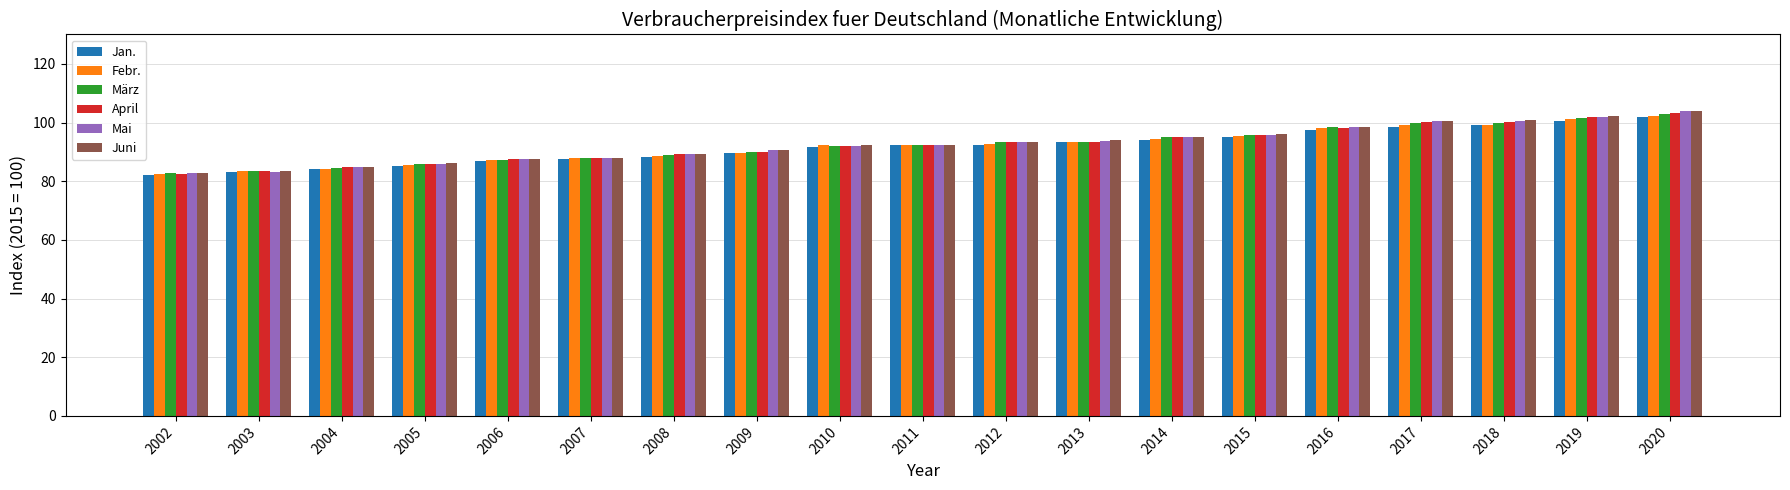

What is the difference between the highest and lowest values at 2007?

0.4